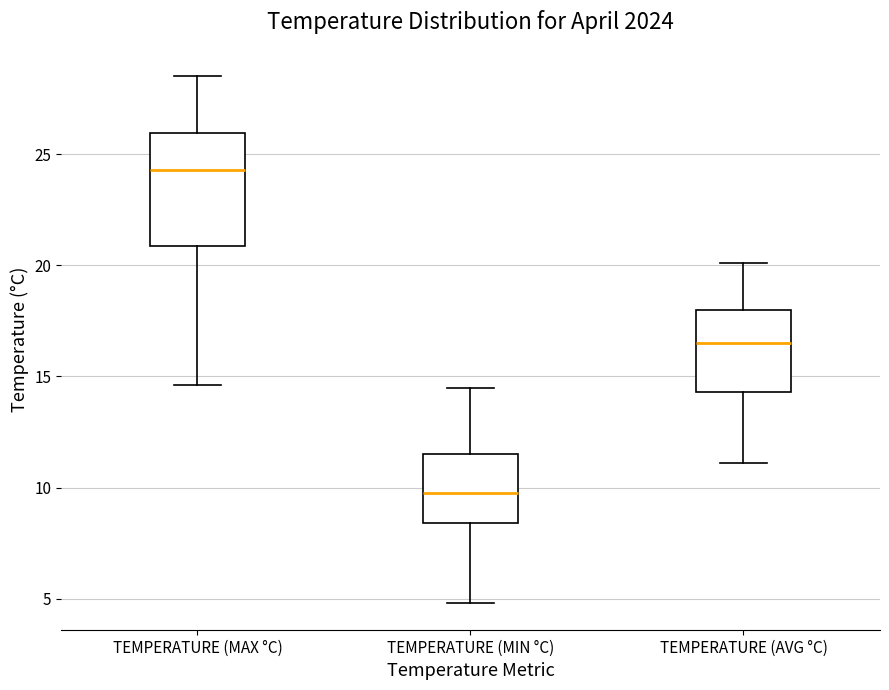

Which box has the lowest median line?

TEMPERATURE (MIN °C)